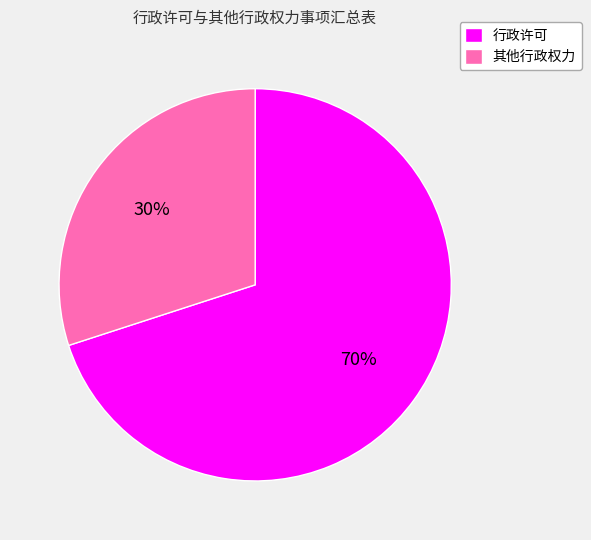

What is the smallest slice in the pie chart?

其他行政权力